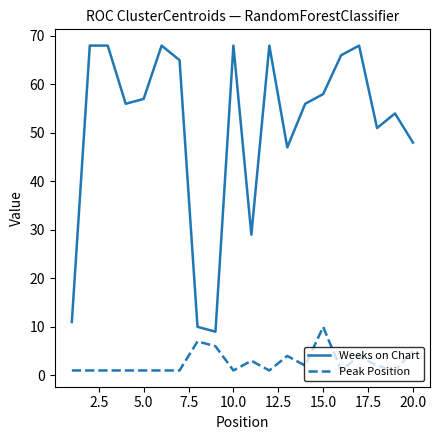

What is the difference between the maximum and minimum values in the Peak Position series?

9